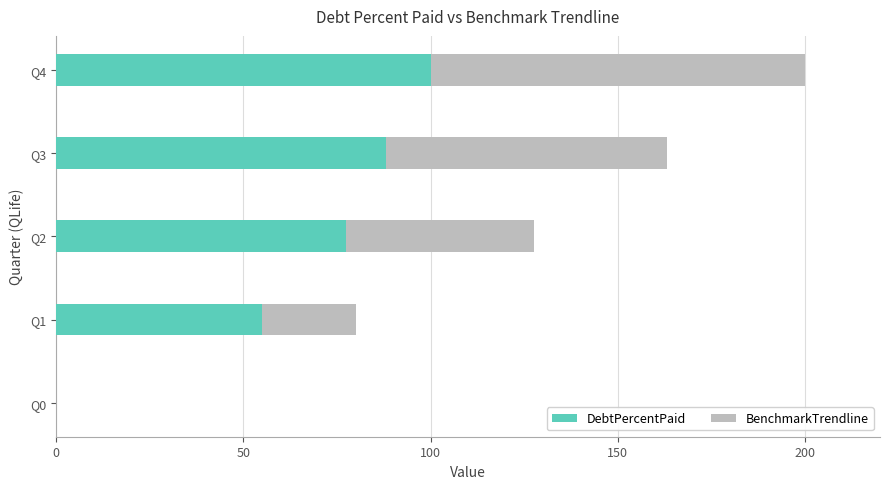

What is the total value across all series at Q2?

127.5